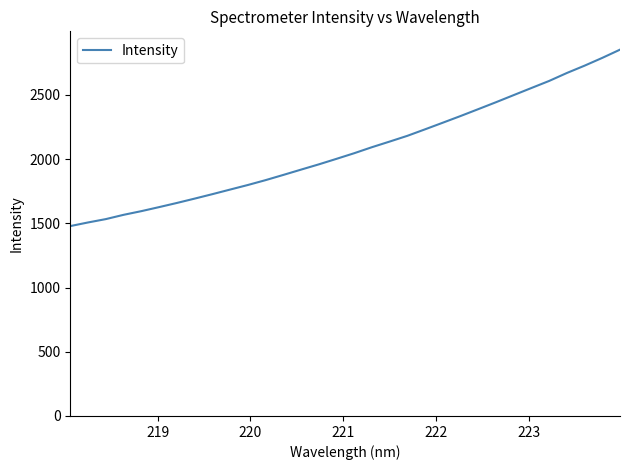

What is the greatest value displayed?

2852.3